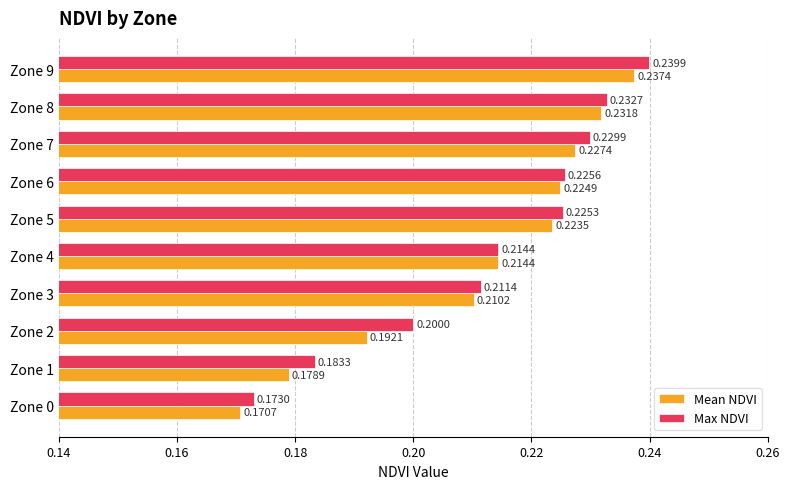

How many series are shown in this chart?

2